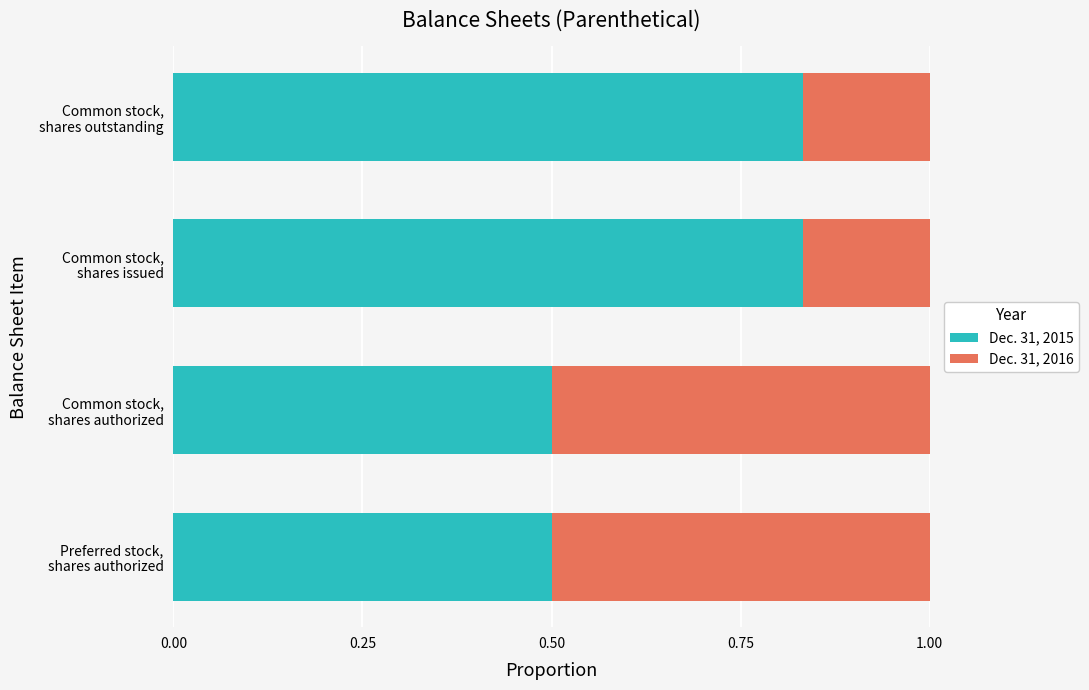

What is the minimum value for Dec. 31, 2015?

0.5